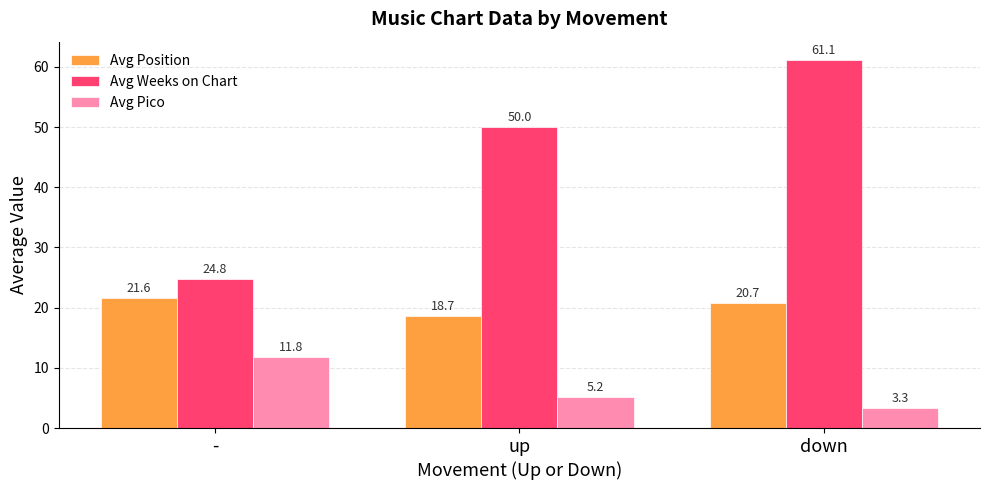

At down, list the series in order from smallest to largest.

Avg Pico, Avg Position, Avg Weeks on Chart